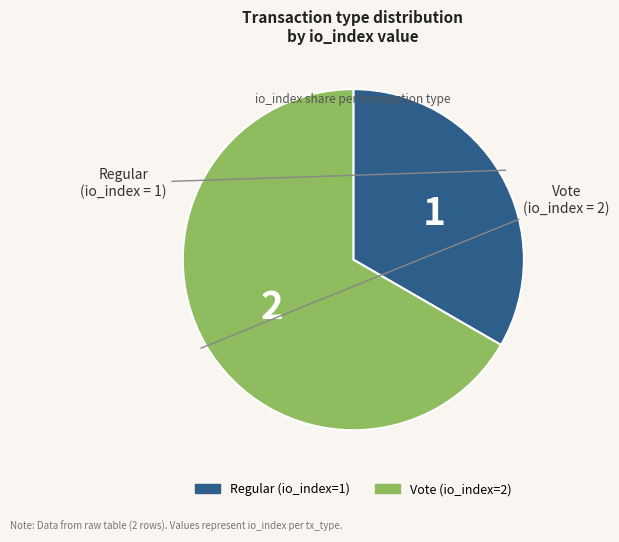

What is the ratio of the value at Vote to the value at Regular?

2.0